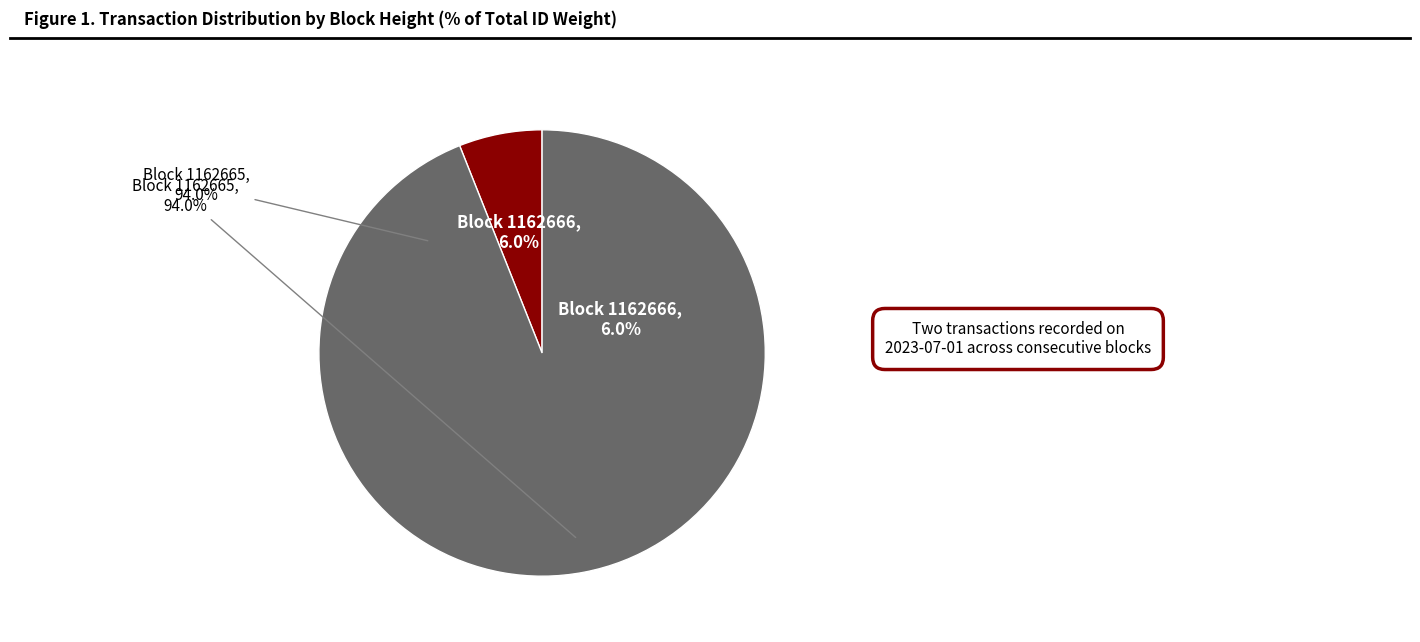

What portion of the pie excludes 1162666?

94.0%